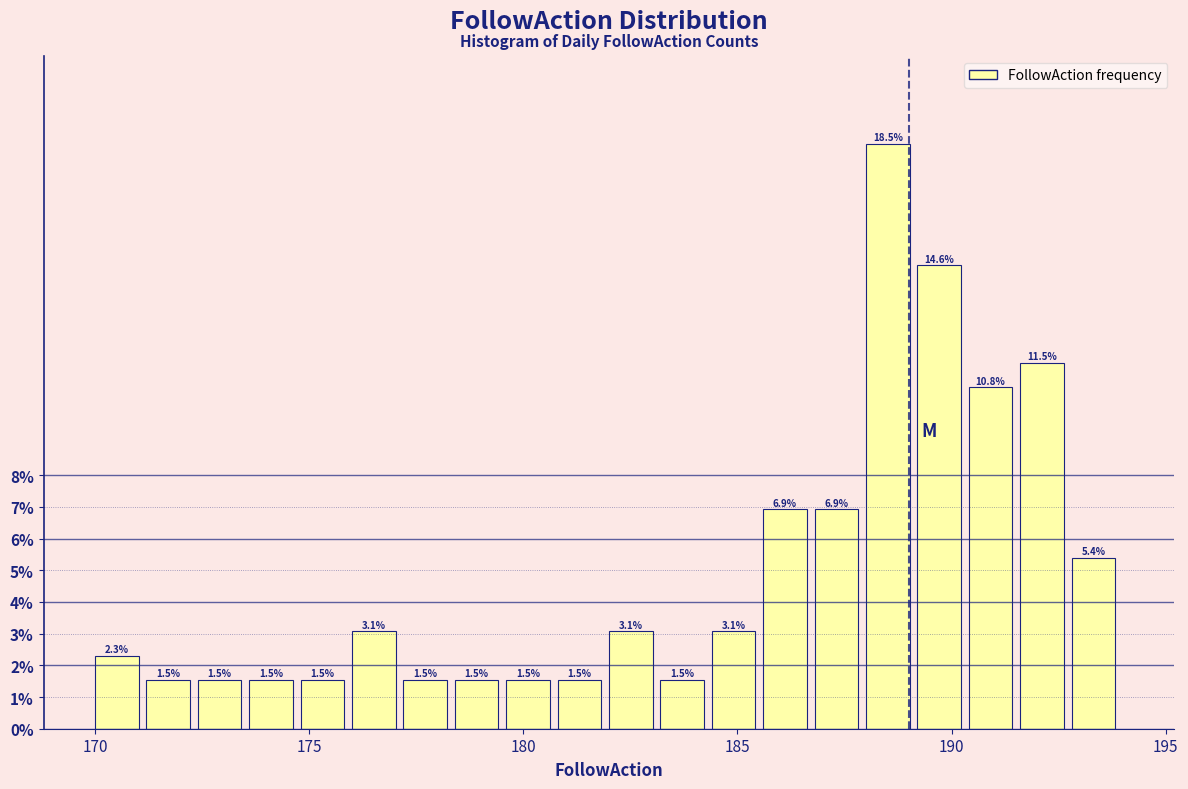

Around what value on the x-axis is the tallest bar? Give the approximate position of its centre, as read against the axis.

188.5